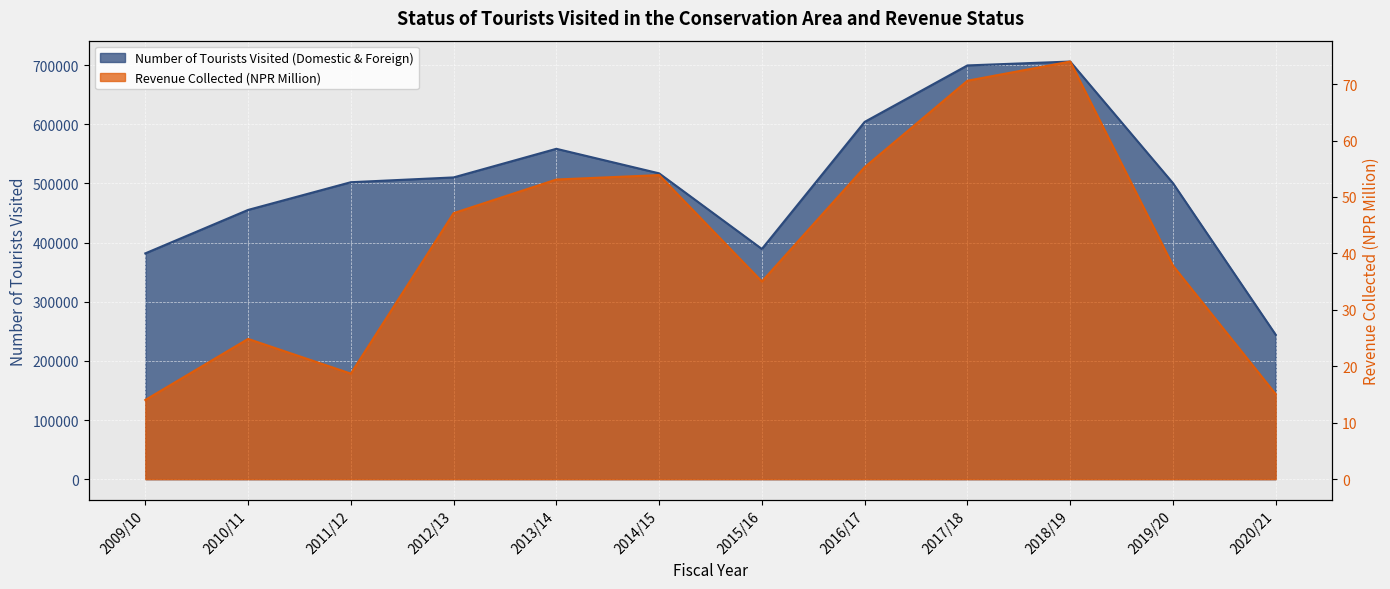

Rank the series at 2012/13 from highest to lowest value.

Number of Tourists Visited (Domestic & Foreign), Revenue Collected (NPR Million)